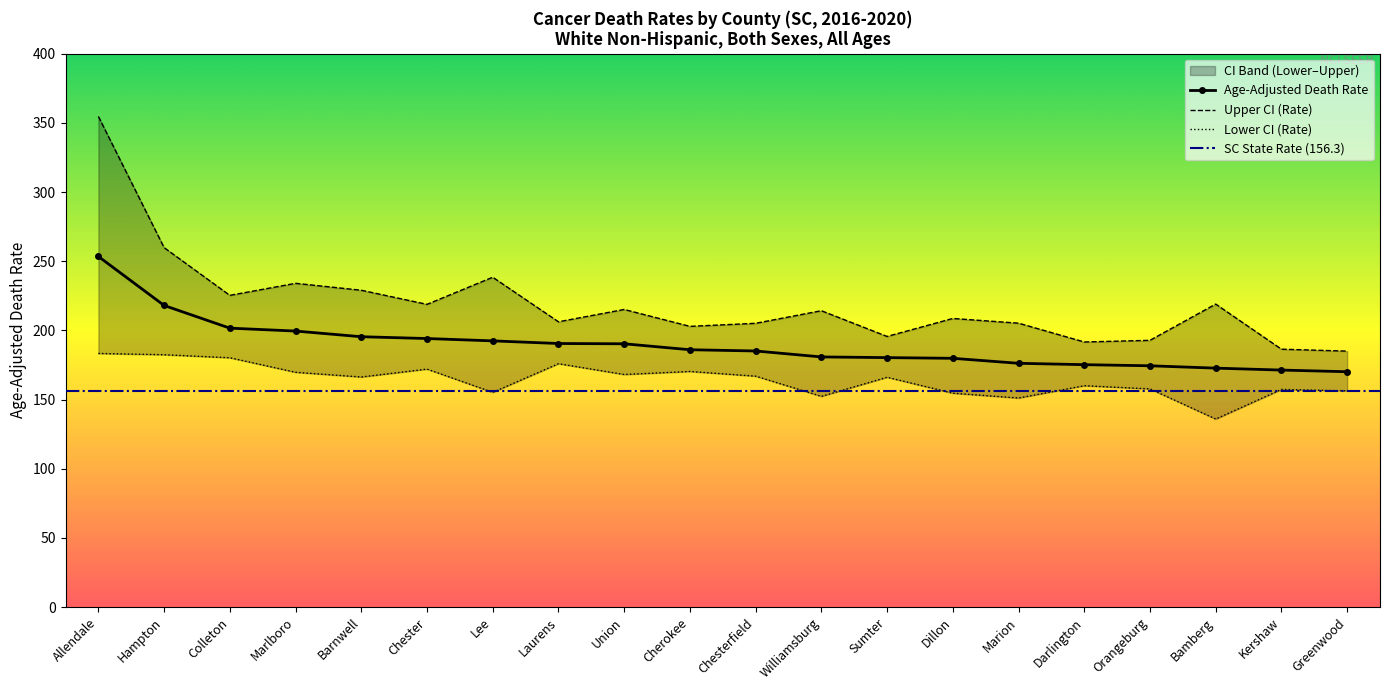

What is the maximum value shown in the chart?

354.6